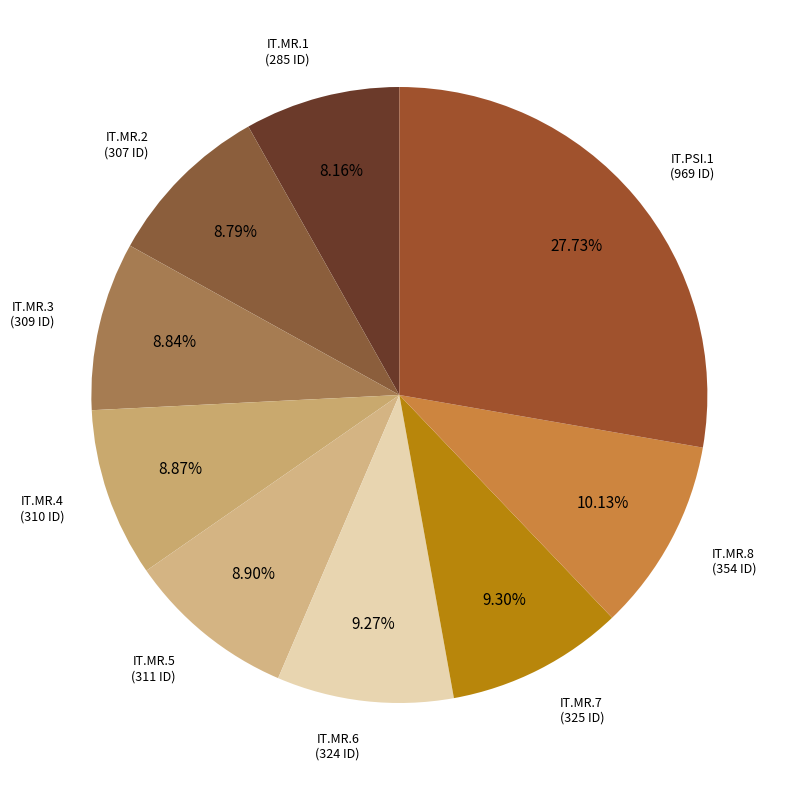

What is the largest slice in the pie chart?

IT.PSI.1